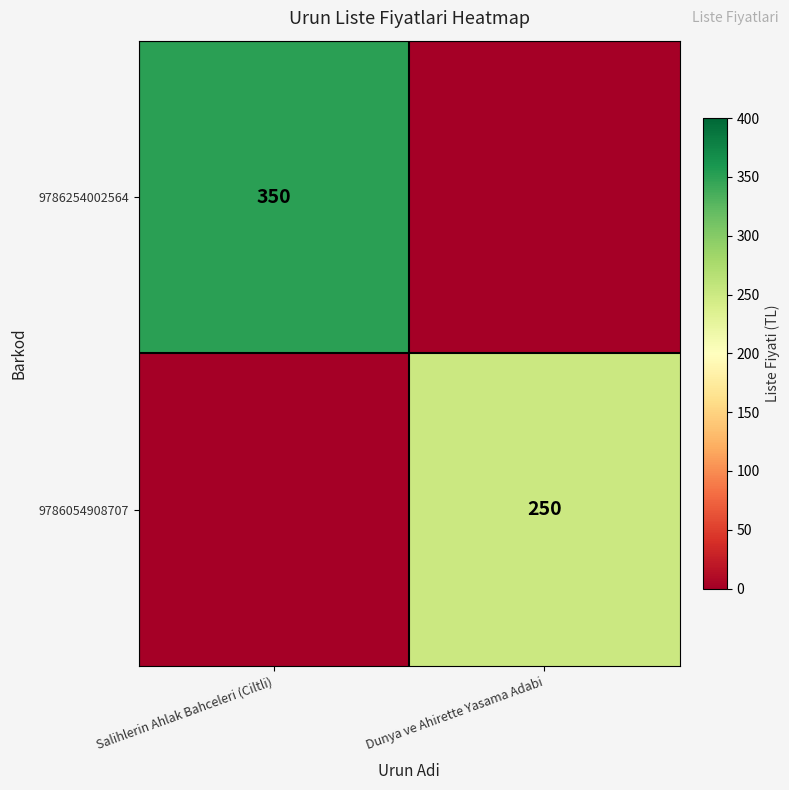

What is the spread (max minus min) of values at Salihlerin Ahlak Bahceleri (Ciltli)?

350